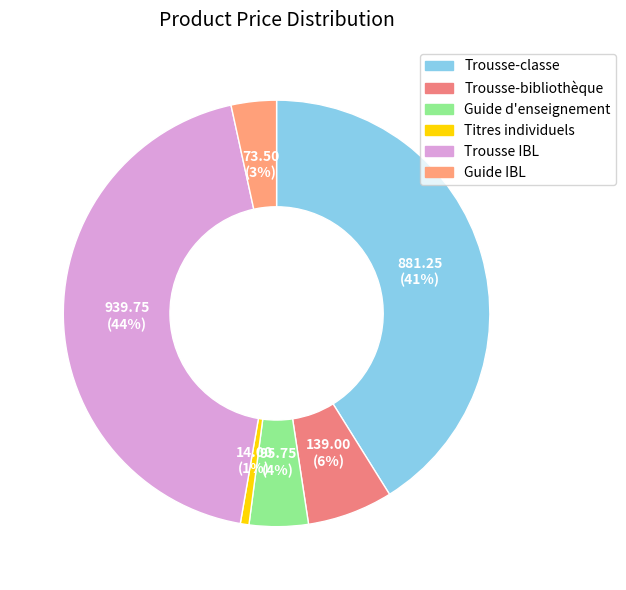

Which slice is the smallest?

Titres individuels